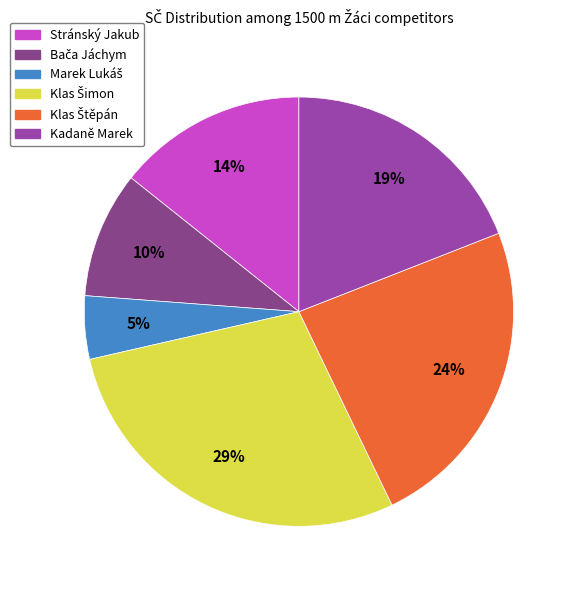

Is Kadaně Marek the majority of the pie?

No